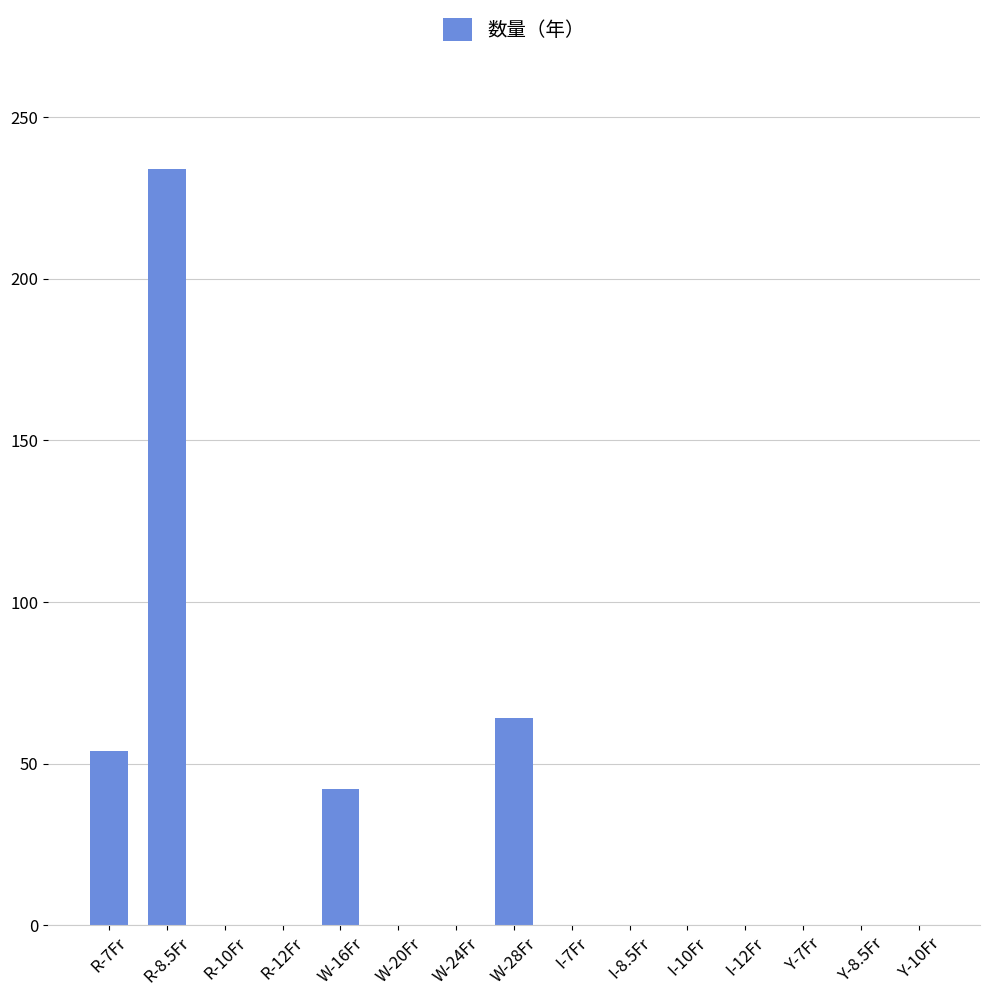

Where is the data nearest to the value 117?

W-28Fr